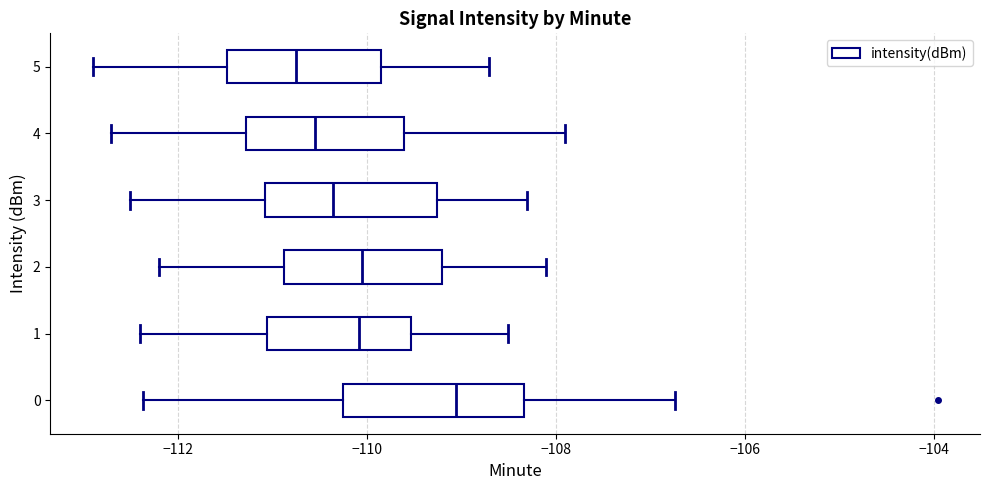

Reading bottom to top, read every box against the x-axis: the position of its median line, the range the box covers, and the ends of its whiskers. The values are not printed on the chart, so give them approximately, as read against the axis.

0: median -109.0, box -110.2 to -108.4, whiskers -112.4 to -106.8
1: median -110.0, box -111.0 to -109.6, whiskers -112.4 to -108.4
2: median -110.0, box -110.8 to -109.2, whiskers -112.2 to -108.0
3: median -110.4, box -111.0 to -109.2, whiskers -112.4 to -108.2
4: median -110.6, box -111.2 to -109.6, whiskers -112.6 to -107.8
5: median -110.8, box -111.4 to -109.8, whiskers -112.8 to -108.6